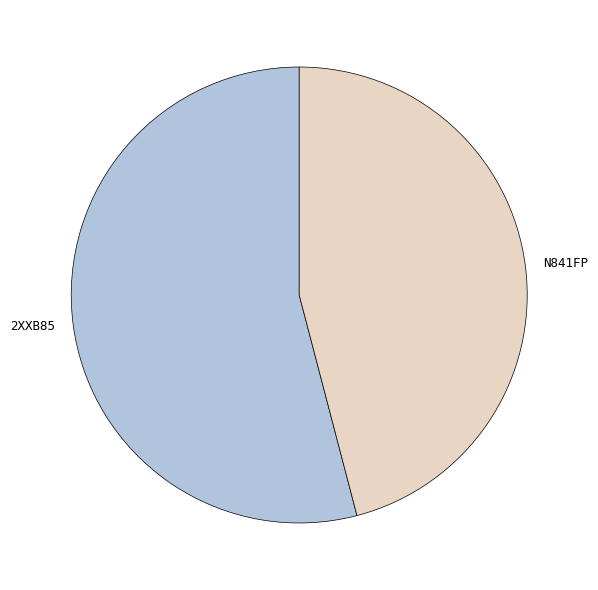

Rank the categories by value from lowest to highest.

N841FP, 2XXB85